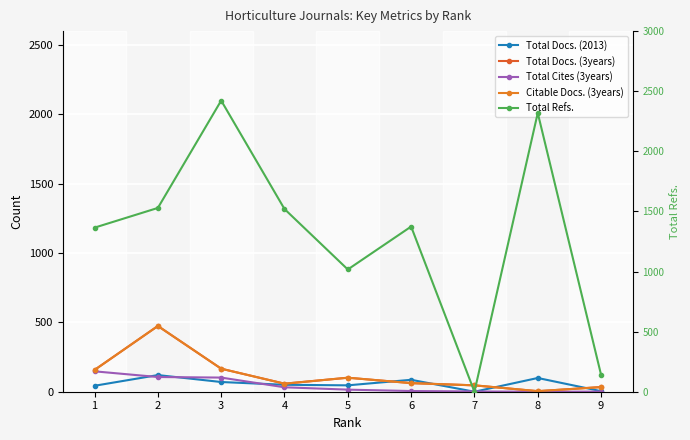

How many lines are shown in the chart?

5